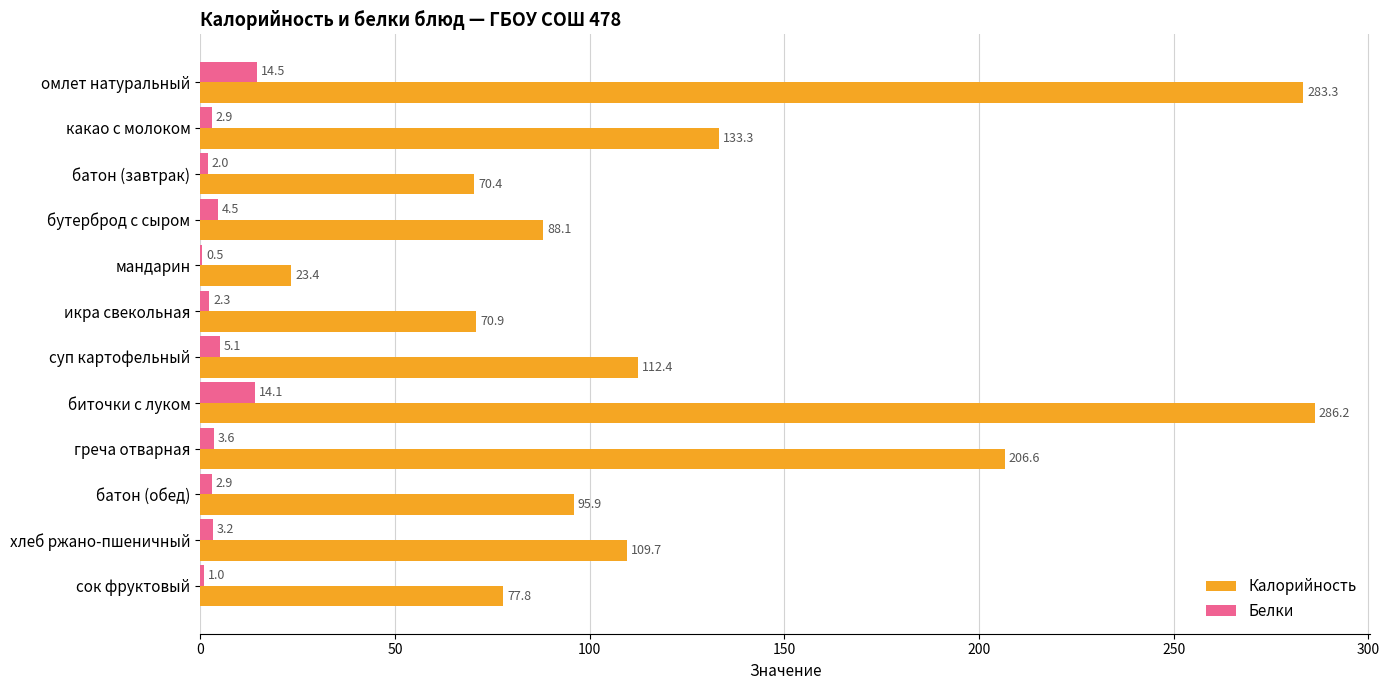

What is the sum of all Калорийность values?

1558.0